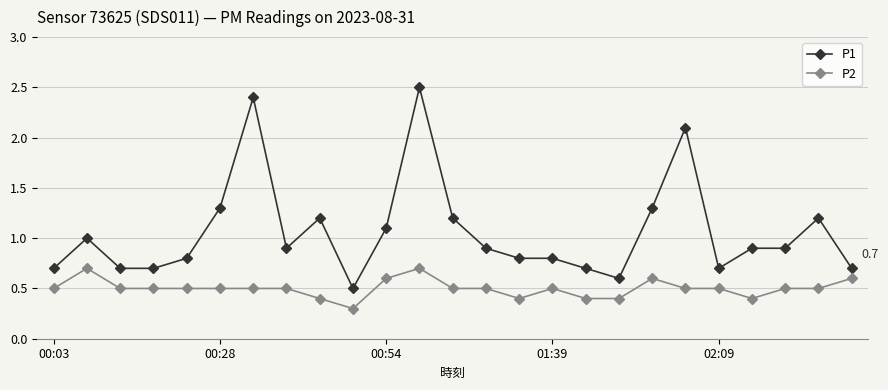

True or false: P1 and P2 intersect in this chart.

False